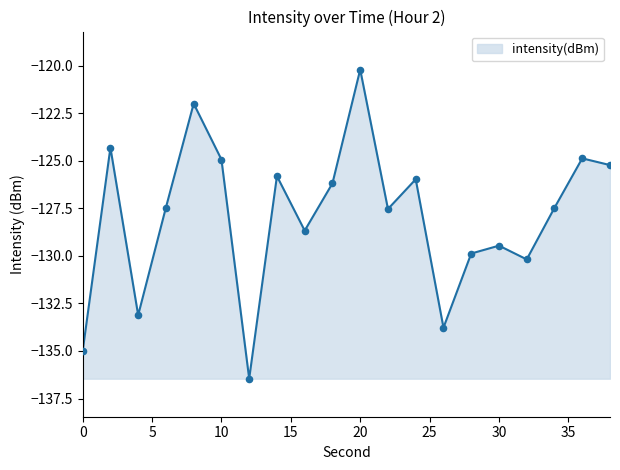

What is the smallest value displayed?

-136.5